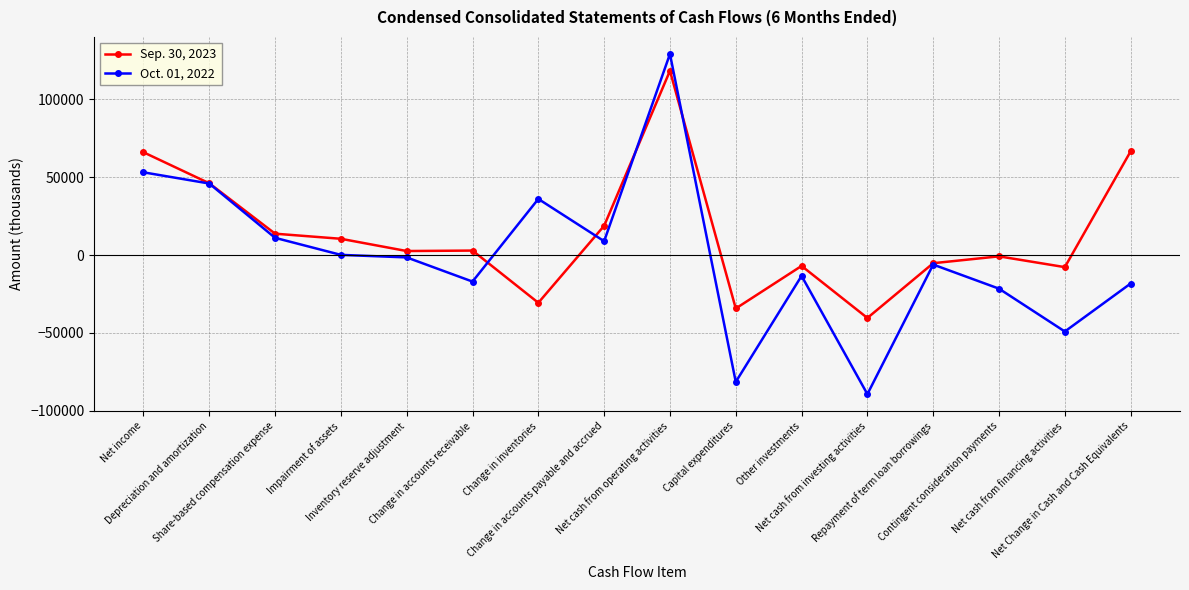

Where is Sep. 30, 2023 nearest to the value 38907?

Depreciation and amortization